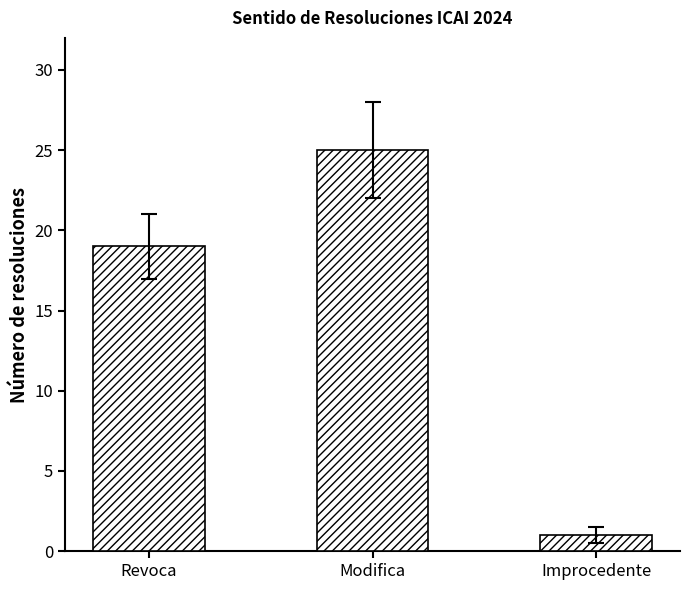

List the labels in order of value, smallest first.

Improcedente, Revoca, Modifica